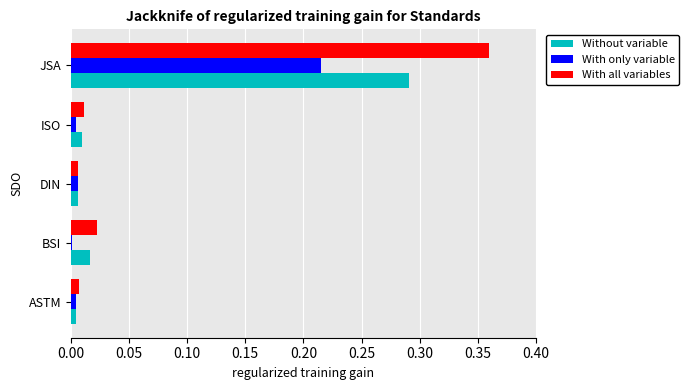

Which series has the largest total across all categories?

With all variables